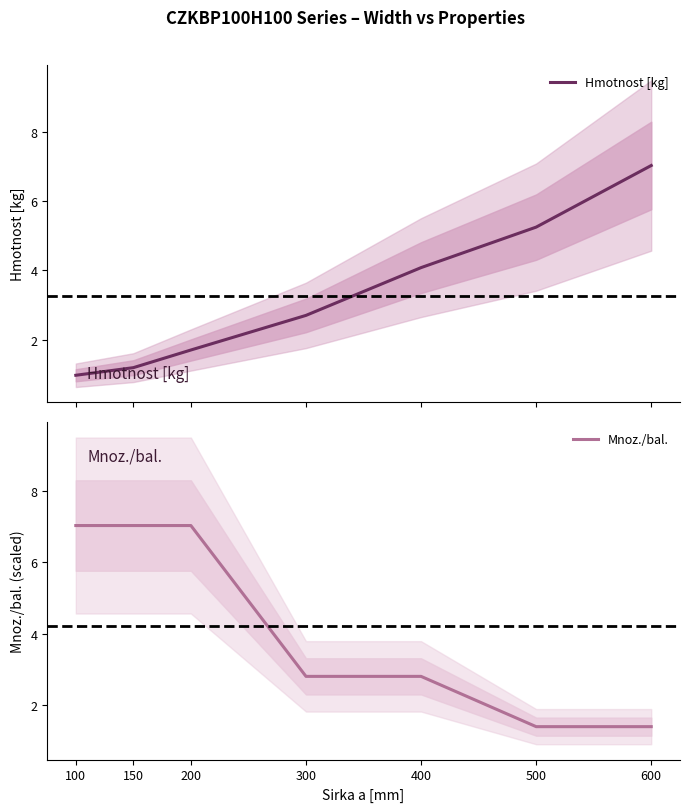

At 400, list the series in order from largest to smallest.

Hmotnost [kg], Mnoz./bal.